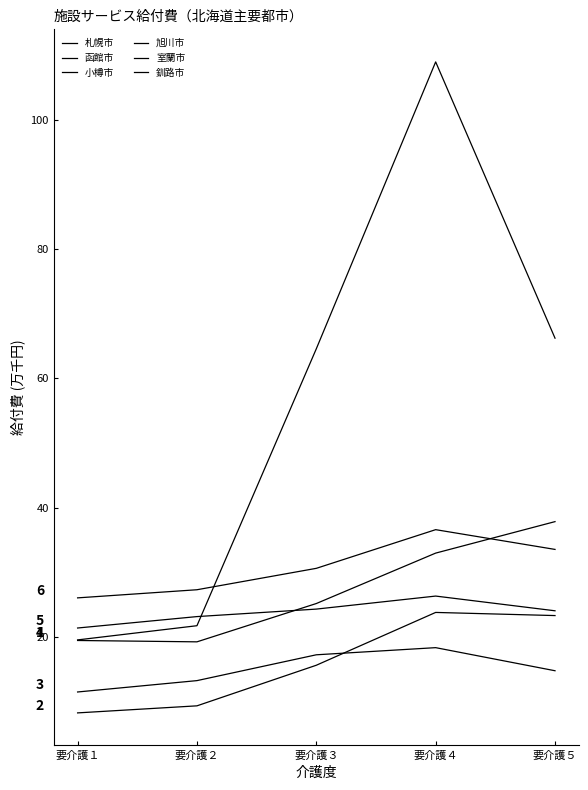

Reading left to right, what are all the values shown in this chart?

札幌市: 19.6	21.8	64.6	109.0	66.2
函館市: 8.3	9.4	15.7	23.8	23.3
小樽市: 11.5	13.3	17.3	18.4	14.8
旭川市: 19.5	19.3	25.2	33.0	37.9
室蘭市: 21.4	23.2	24.3	26.4	24.1
釧路市: 26.1	27.3	30.6	36.6	33.6